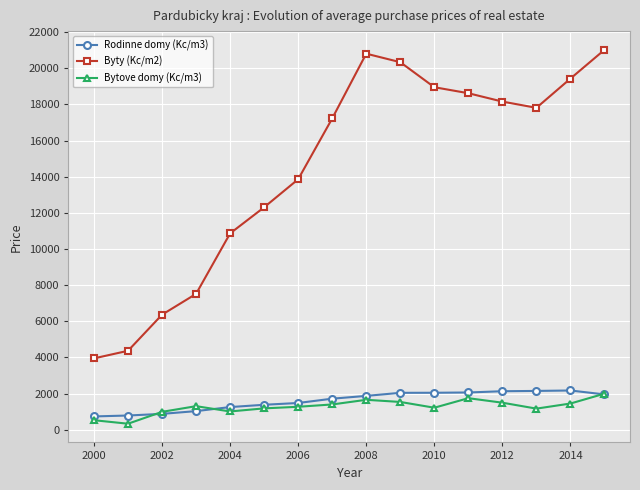

How many distinct data groups are displayed?

3